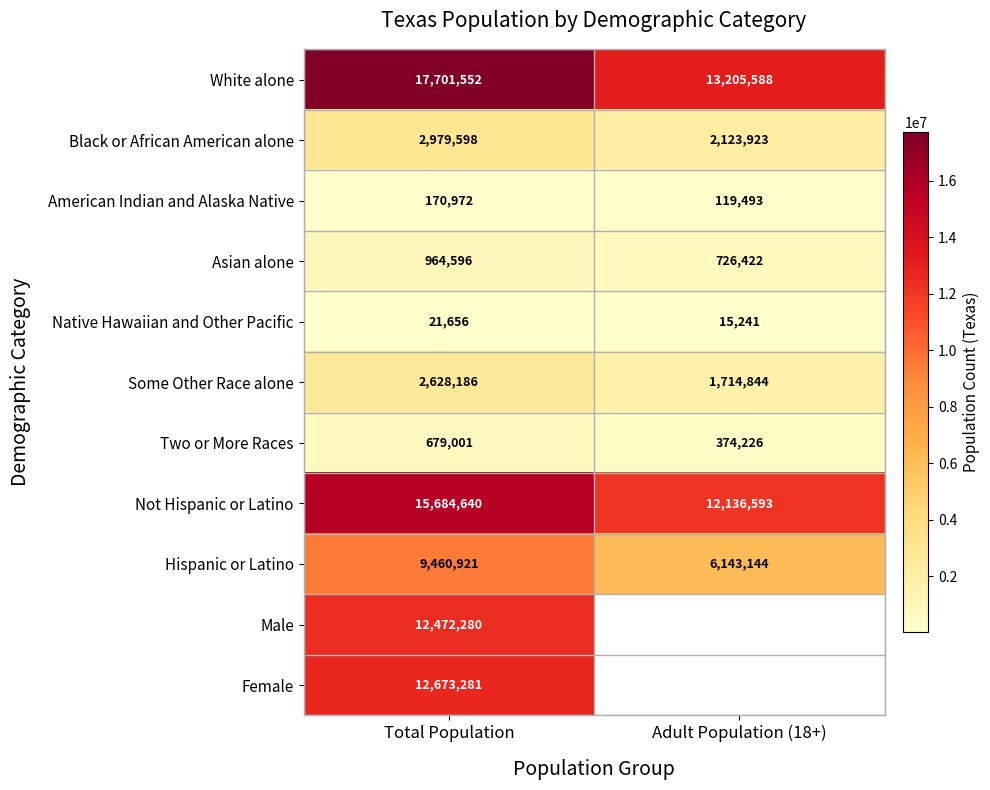

What is the minimum value for Native Hawaiian and Other Pacific?

15241